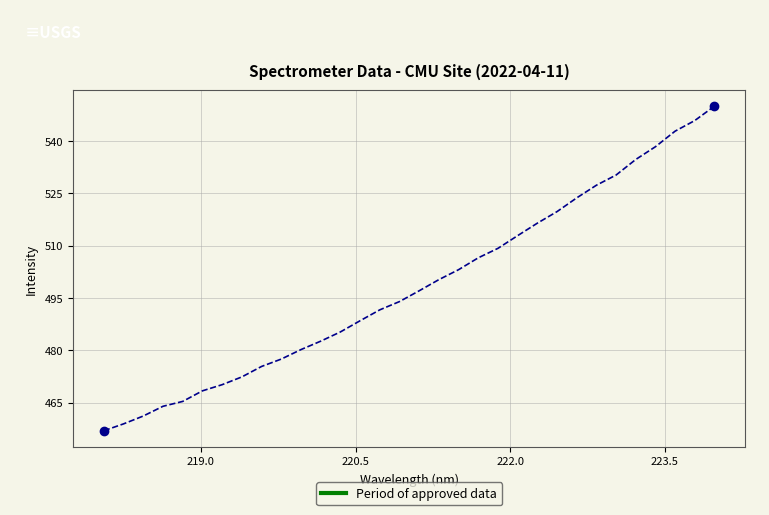

What is the difference between the maximum and minimum values?

93.1